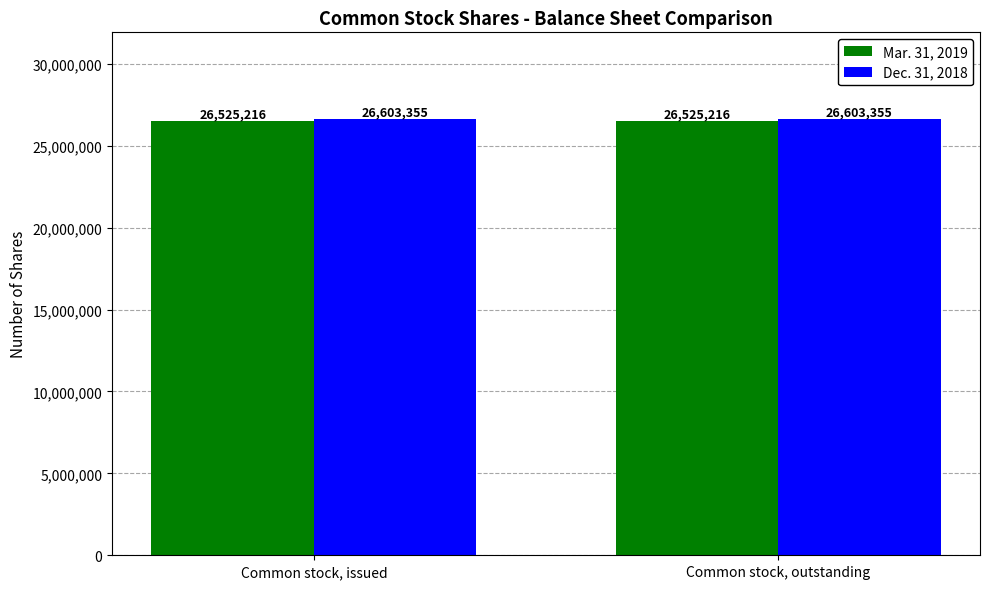

What is the approximate value of Mar. 31, 2019 at Common stock, outstanding?

26525216